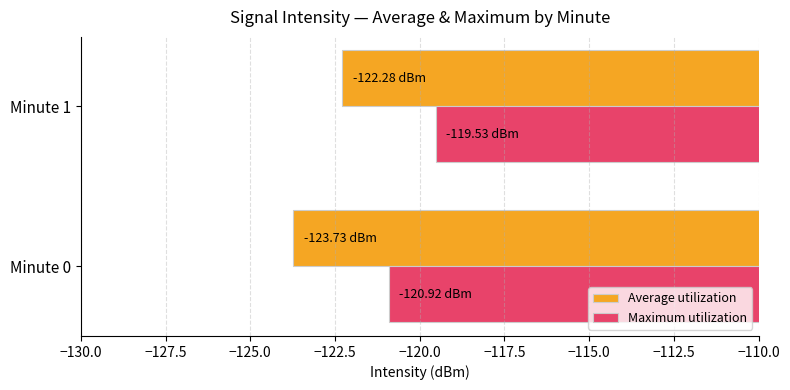

What is the sum of all Average utilization values?

-246.0